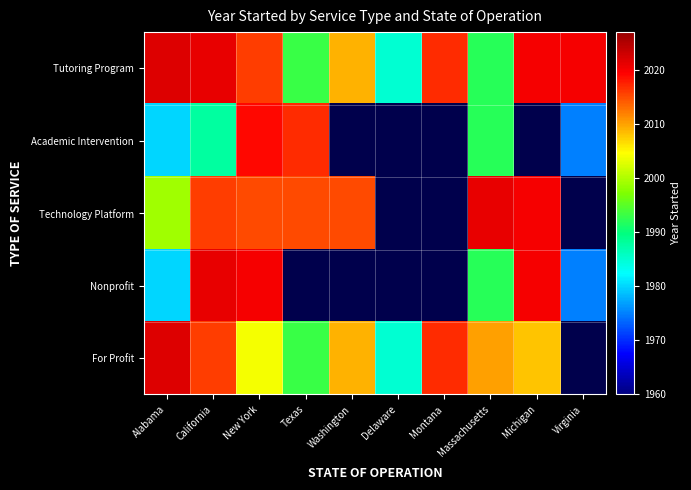

At Massachusetts, list the series in order from smallest to largest.

Tutoring Program, Academic Intervention, Nonprofit, For Profit, Technology Platform